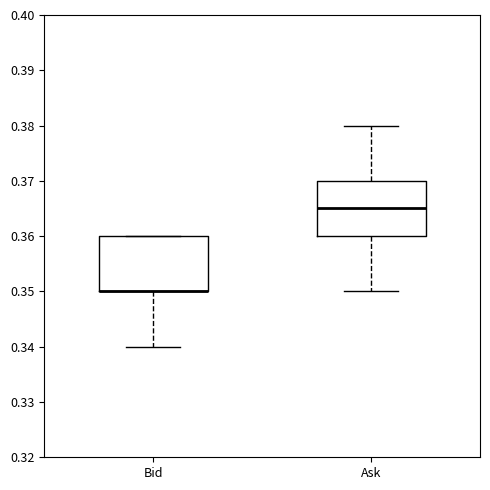

Reading left to right, read every box against the y-axis: the position of its median line, the range the box covers, and the ends of its whiskers. The values are not printed on the chart, so give them approximately, as read against the axis.

Bid: median 0.350 (drawn on the box's lower edge), box 0.350 to 0.360, whiskers 0.340 to 0.360
Ask: median 0.365, box 0.360 to 0.370, whiskers 0.350 to 0.380